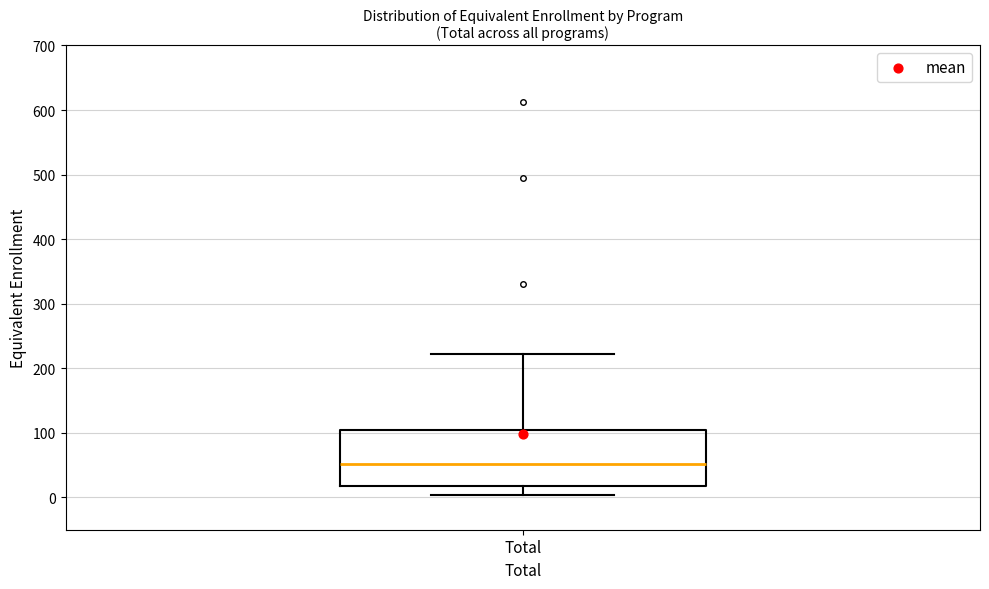

Transcribe this box plot: give where the median line is, the range the box spans, and where the two whiskers end, as read against the y-axis. The values are not printed on the chart, so give them approximately, as read against the axis.

median 50, box 20 to 110, whiskers 0 to 220